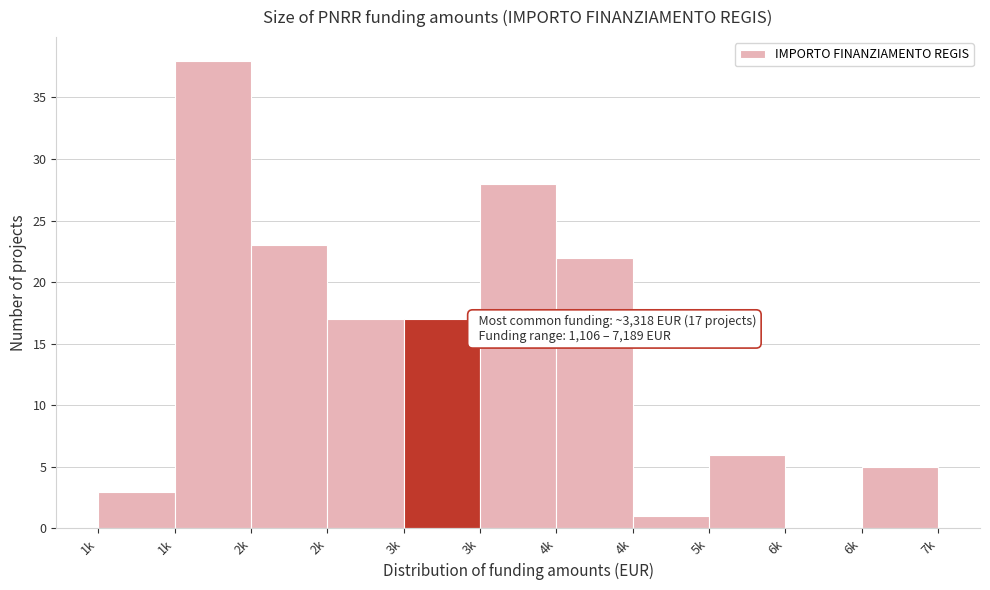

How many categories are shown in the chart?

11